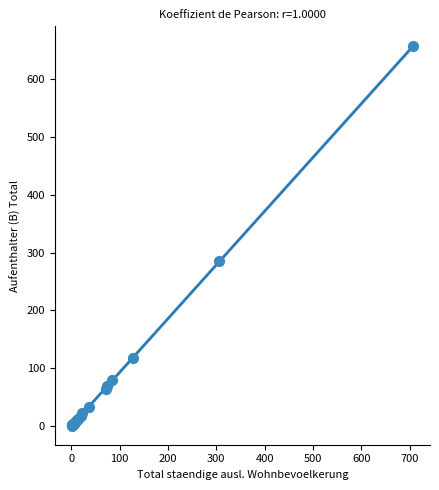

What Y value in the scatter plot is closest to 329?

285